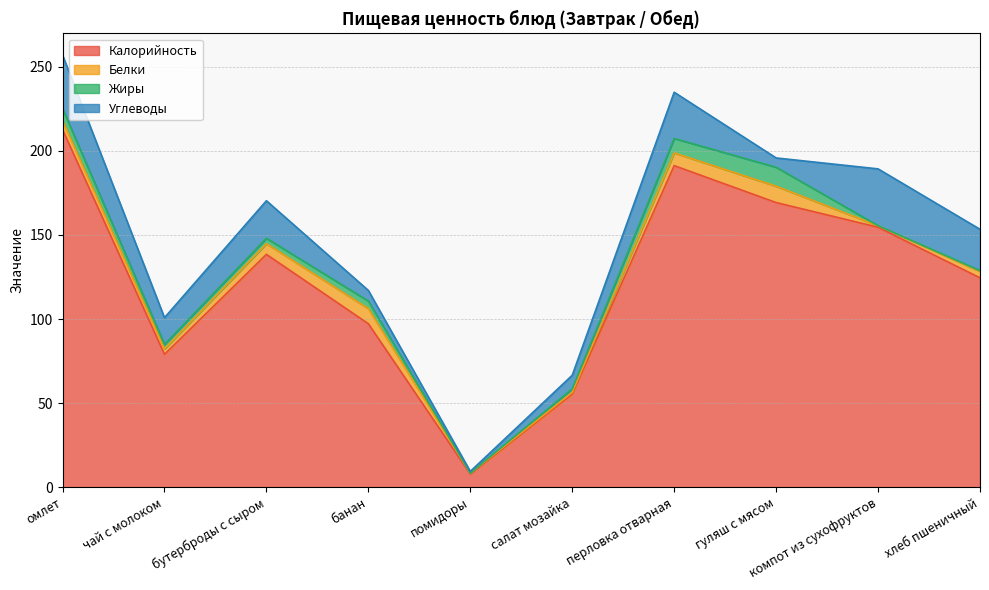

At how many categories does at least one series exceed 39?

9